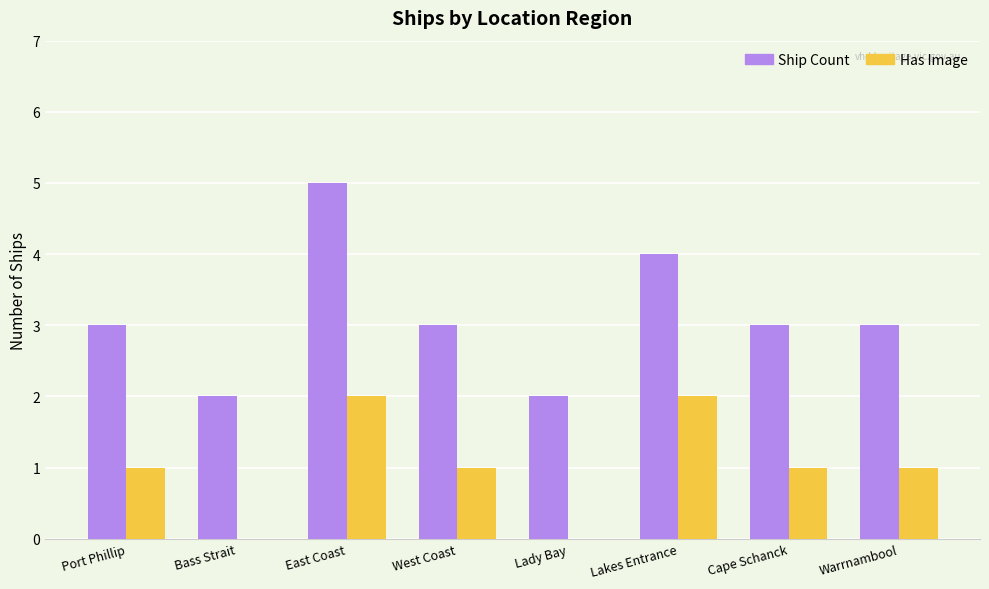

What is the sum of all Has Image values?

8